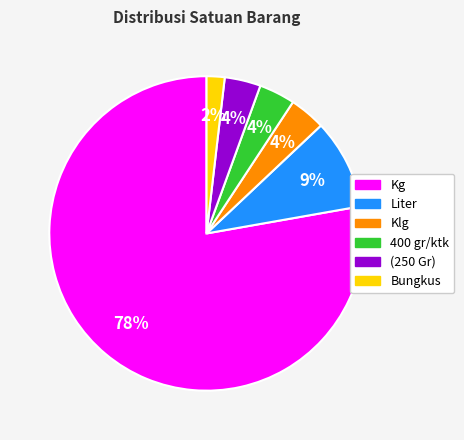

True or false: Klg accounts for 15% of the total.

False